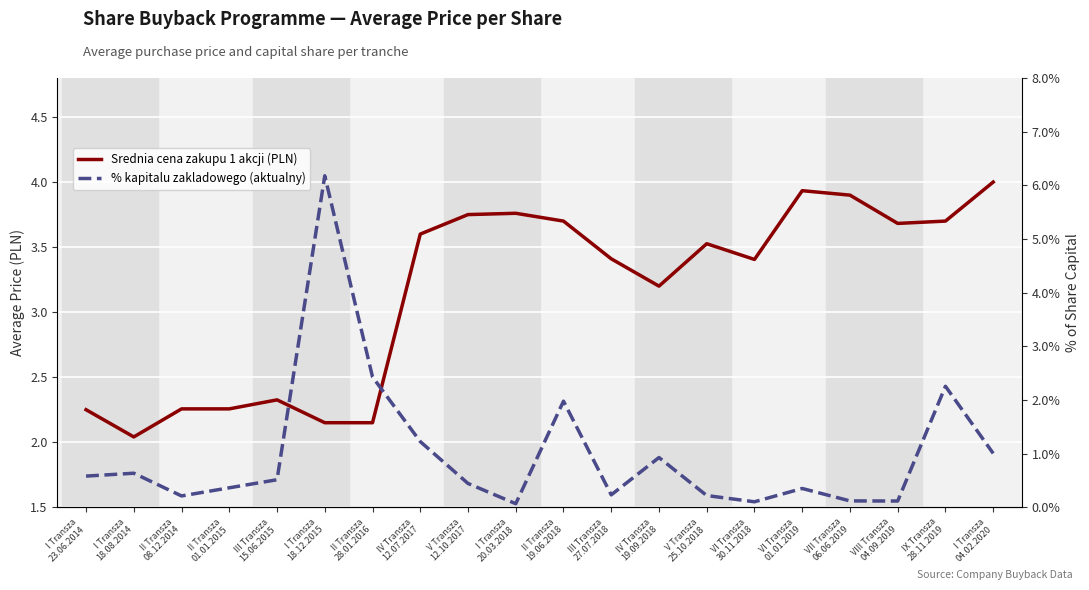

Is this an area chart (filled region under the line)?

No